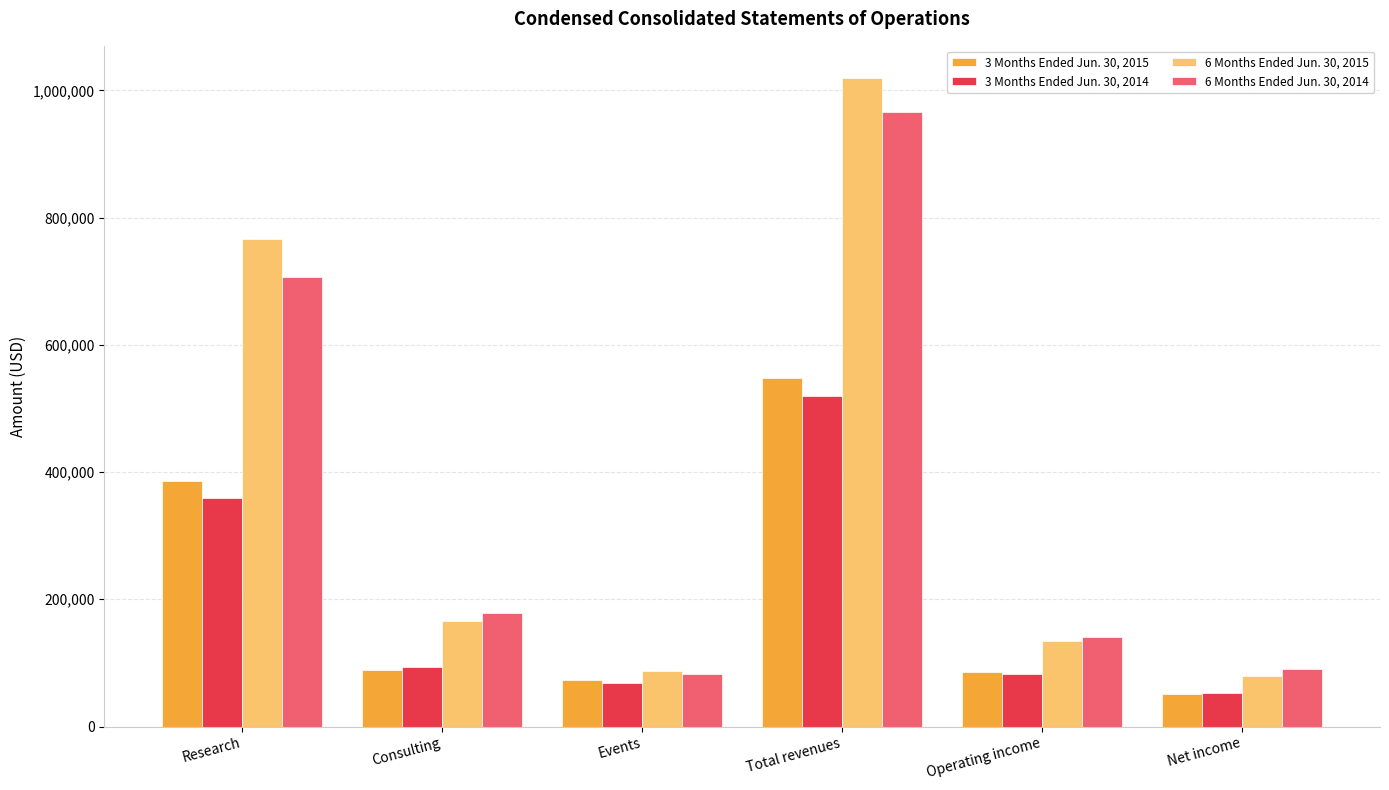

The 6 Months Ended Jun. 30, 2014 series shows 82154 at Events. True or false?

True